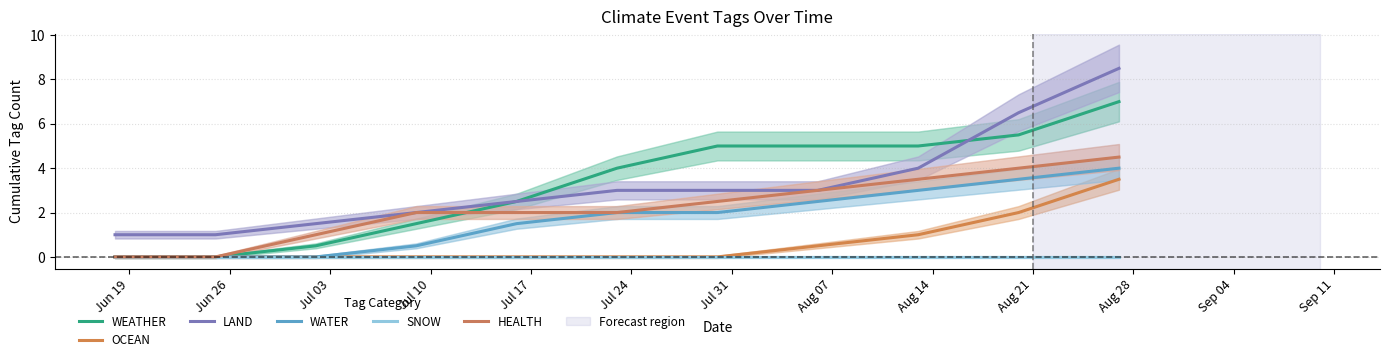

True or false: OCEAN and HEALTH intersect in this chart.

False